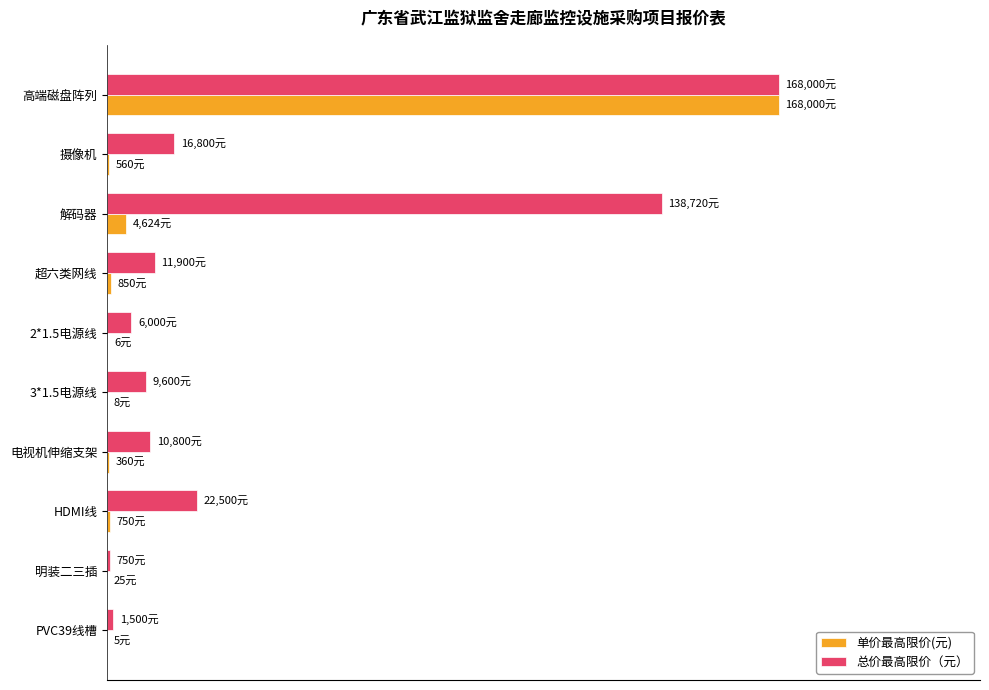

How many distinct data groups are displayed?

2